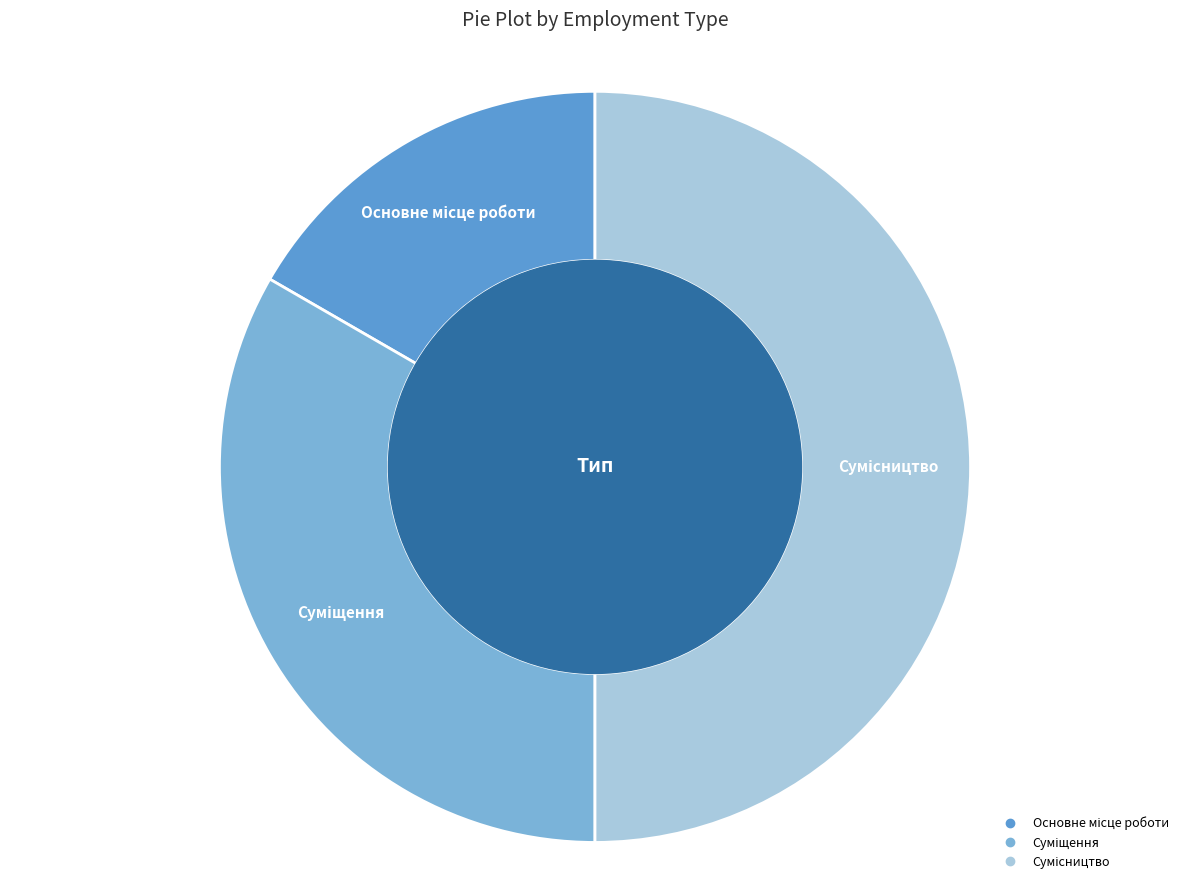

Count the number of slices in the pie.

3